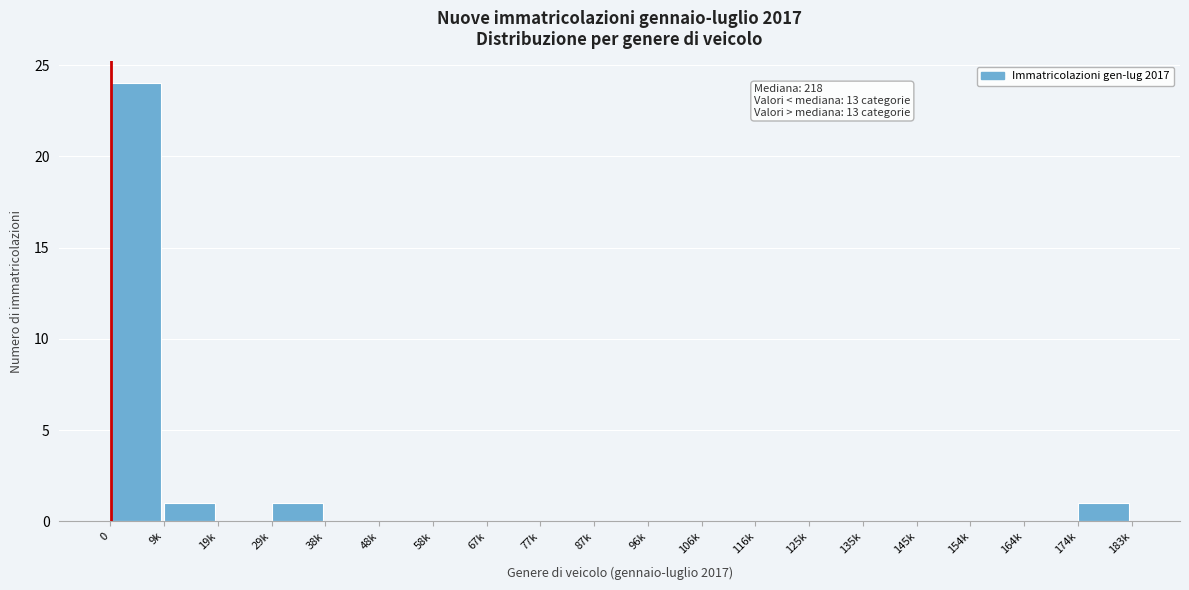

Reading left to right, transcribe all the data shown in this chart.

0=24	9k=1	19k=0	29k=1	38k=0	48k=0	58k=0	67k=0	77k=0	87k=0	96k=0	106k=0	116k=0	125k=0	135k=0	145k=0	154k=0	164k=0	174k=1